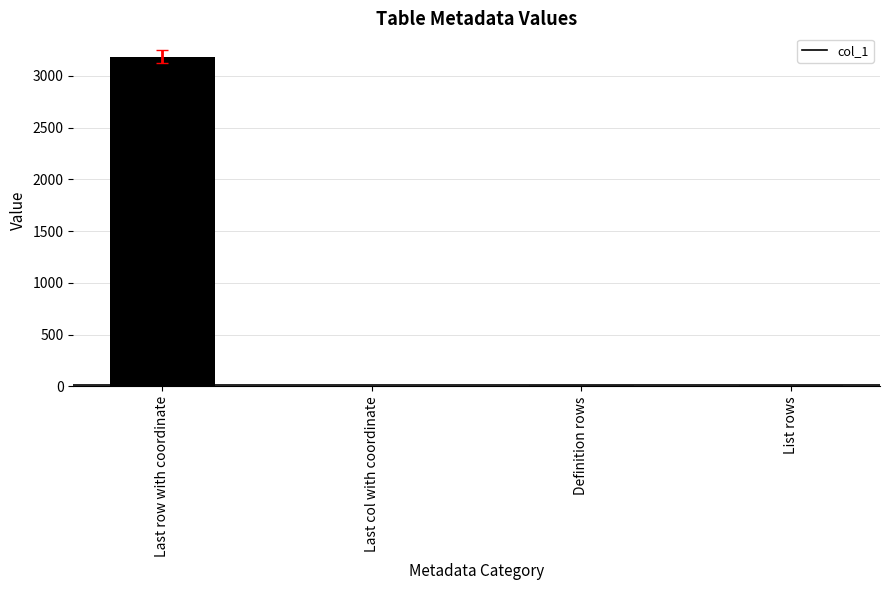

What is the sum of all values?

3215